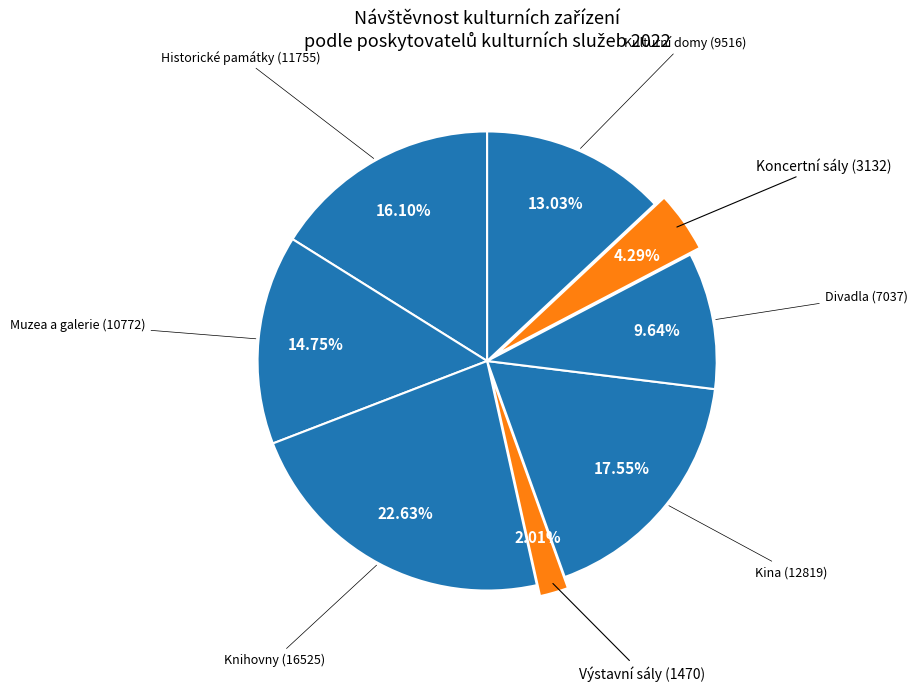

How many slices are in this pie chart?

8